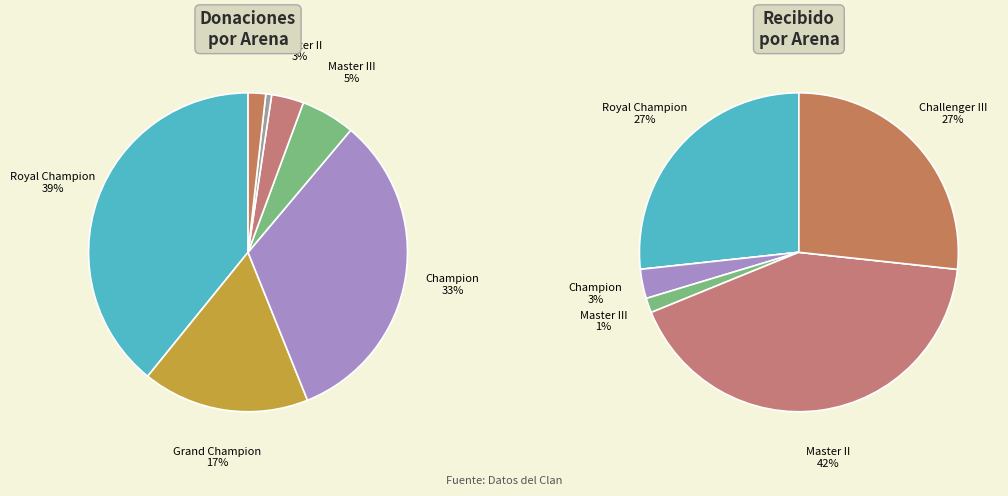

Which slice is the largest?

Royal Champion